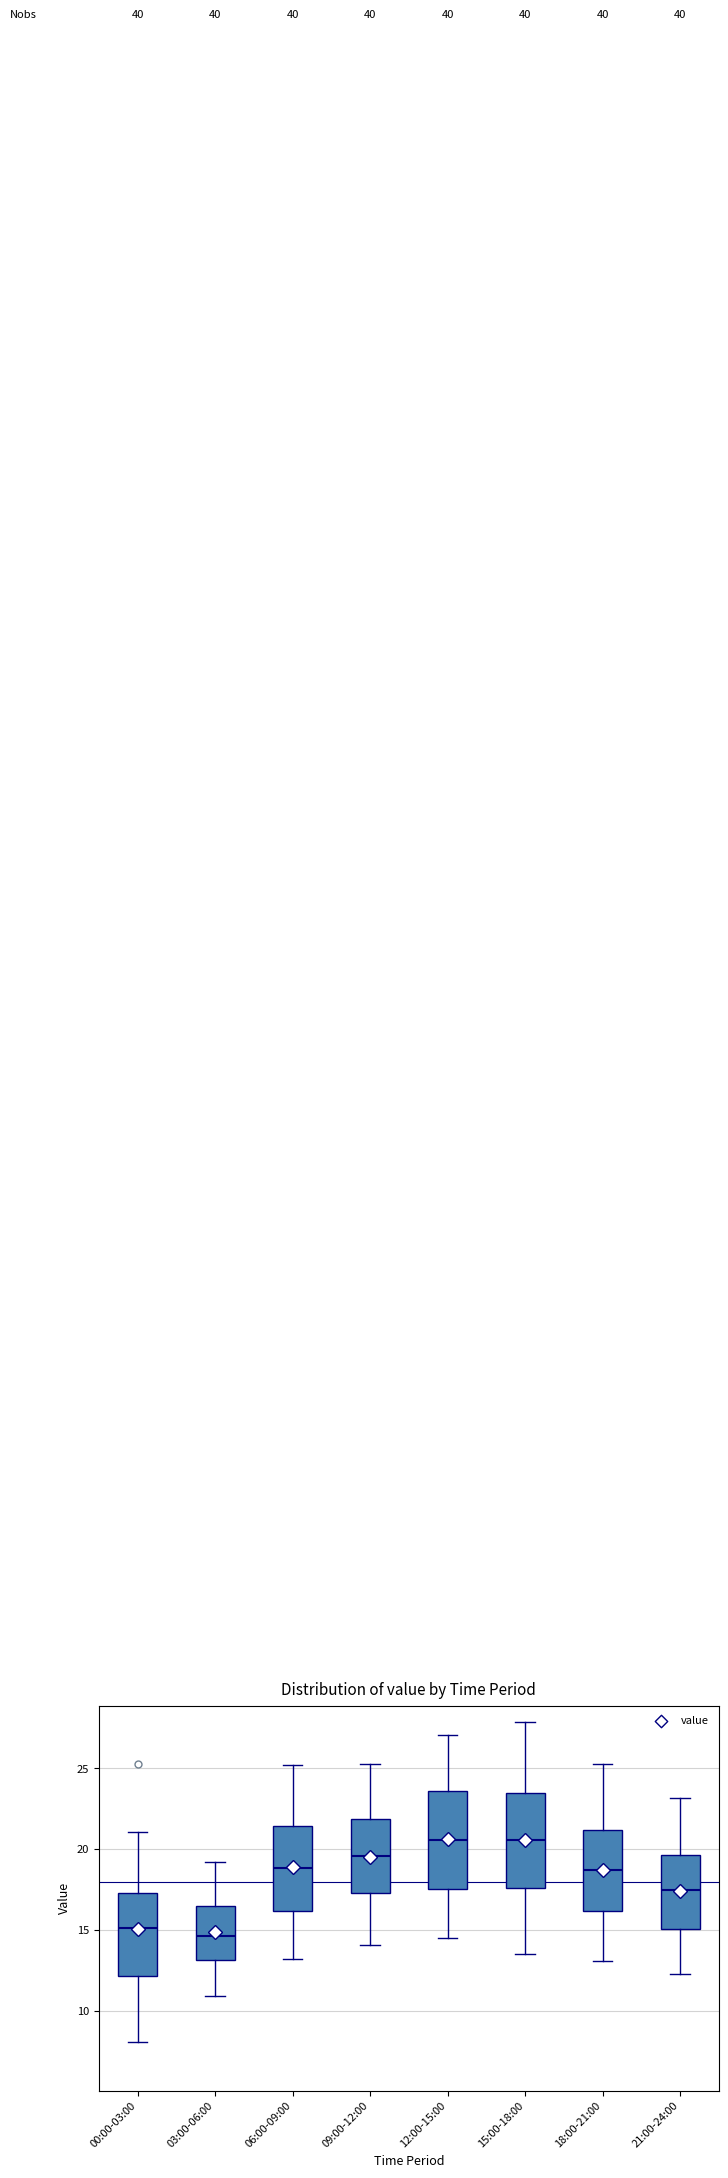

Reading left to right, transcribe this box plot: for each box, give where its median line is, the range the box spans, and where its two whiskers end, as read against the y-axis. The values are not printed on the chart, so give them approximately, as read against the axis.

00:00-03:00: median 15.0, box 12.0 to 17.5, whiskers 8.0 to 21.0
03:00-06:00: median 14.5, box 13.0 to 16.5, whiskers 11.0 to 19.0
06:00-09:00: median 19.0, box 16.0 to 21.5, whiskers 13.0 to 25.0
09:00-12:00: median 19.5, box 17.5 to 22.0, whiskers 14.0 to 25.5
12:00-15:00: median 20.5, box 17.5 to 23.5, whiskers 14.5 to 27.0
15:00-18:00: median 20.5, box 17.5 to 23.5, whiskers 13.5 to 28.0
18:00-21:00: median 18.5, box 16.0 to 21.0, whiskers 13.0 to 25.5
21:00-24:00: median 17.5, box 15.0 to 19.5, whiskers 12.5 to 23.0